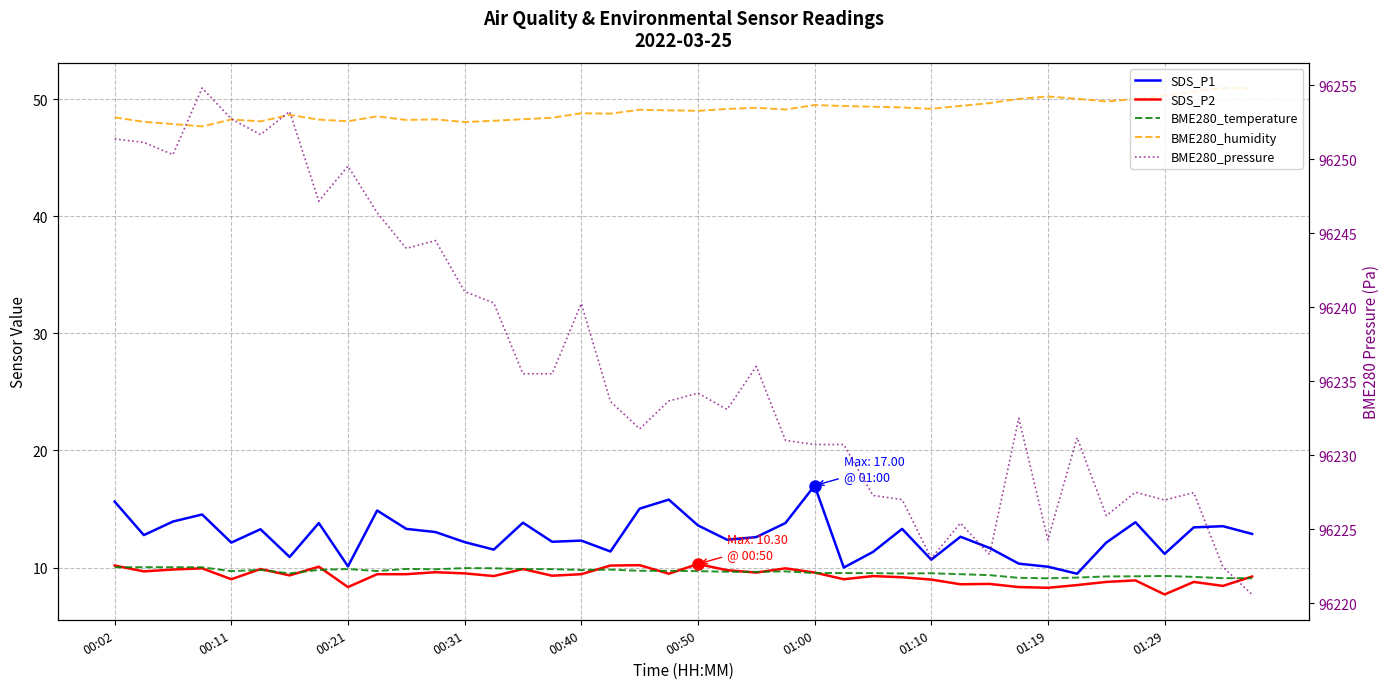

Is this an area chart (filled region under the line)?

No